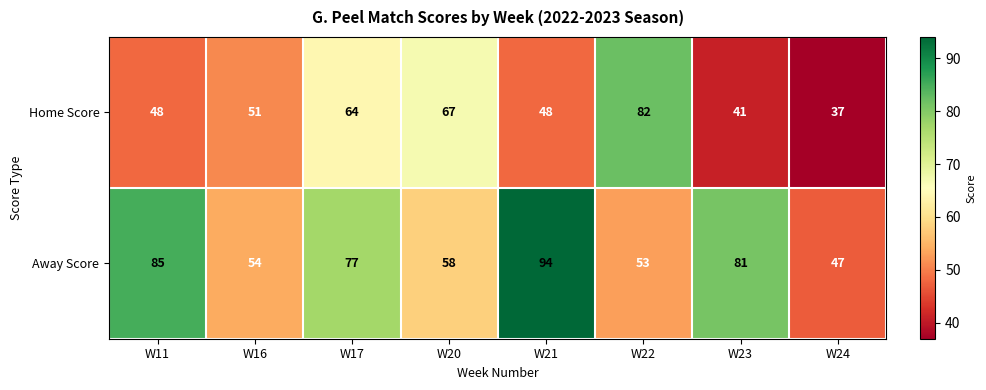

At how many categories does at least one series exceed 66?

6